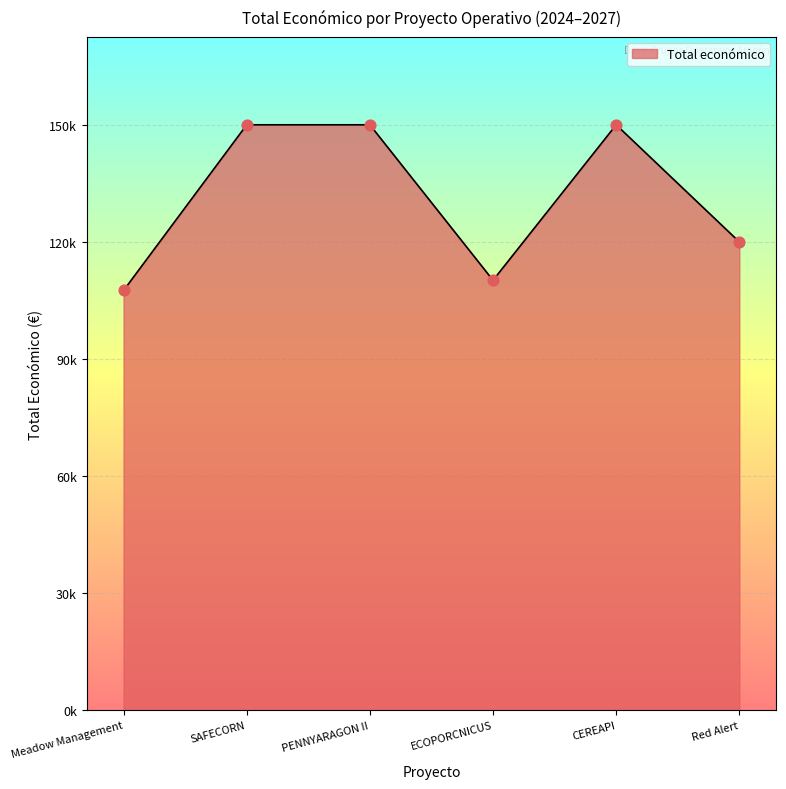

Which has a higher value, Meadow Management or CEREAPI?

CEREAPI